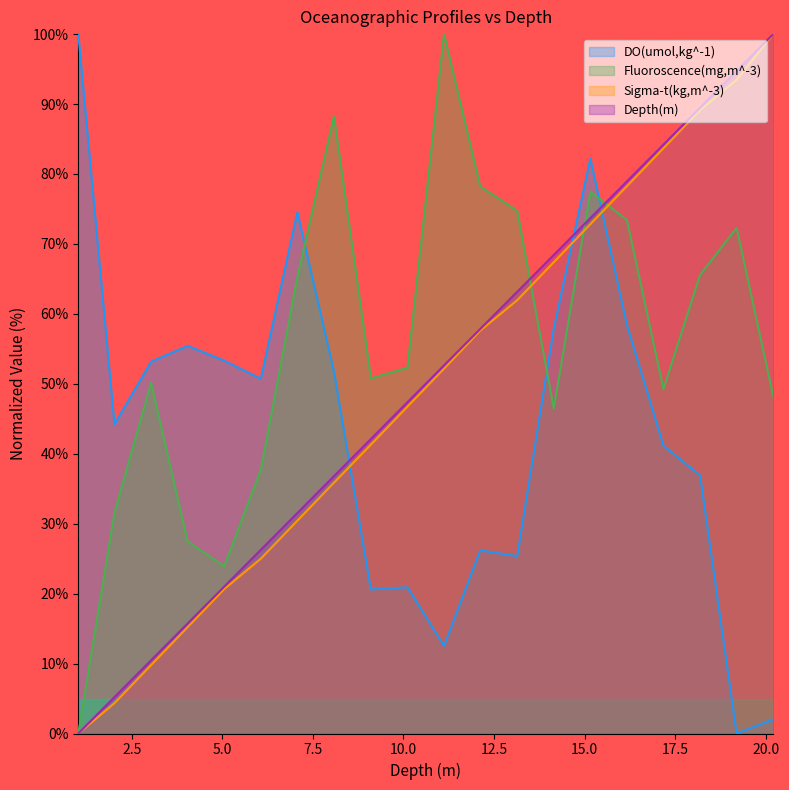

Is it true that Sigma-t(kg,m^-3) equals 31.5 at 10.11?

False